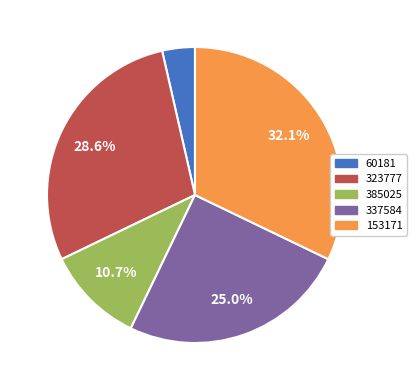

Which slice is the smallest?

60181